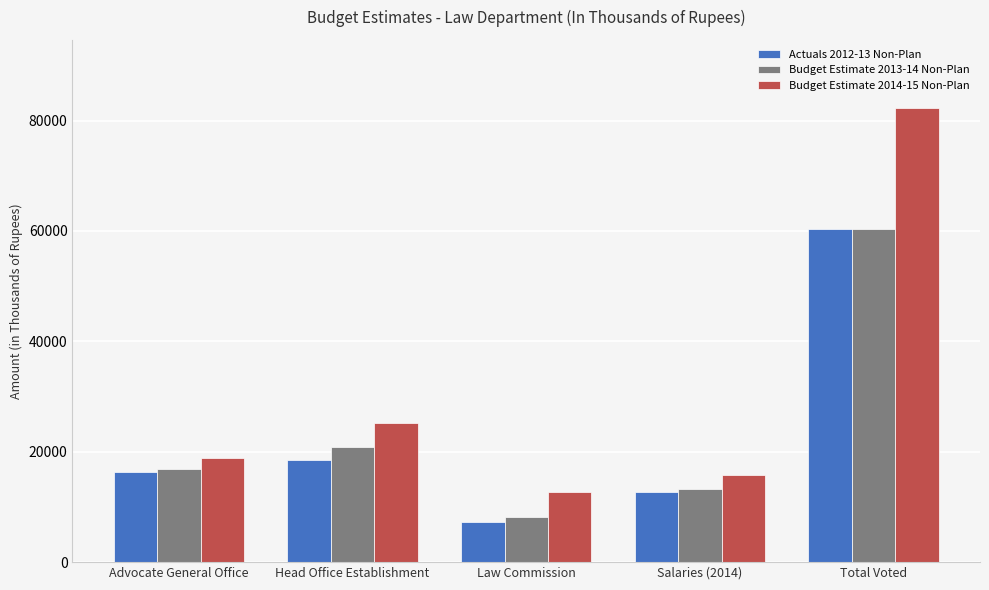

Reading right to left, extract all data points from this chart.

Actuals 2012-13 Non-Plan: Total Voted=60410	Salaries (2014)=12723	Law Commission=7330	Head Office Establishment=18533	Advocate General Office=16388
Budget Estimate 2013-14 Non-Plan: Total Voted=60410	Salaries (2014)=13200	Law Commission=8113	Head Office Establishment=20784	Advocate General Office=16852
Budget Estimate 2014-15 Non-Plan: Total Voted=82274	Salaries (2014)=15824	Law Commission=12723	Head Office Establishment=25259	Advocate General Office=18954